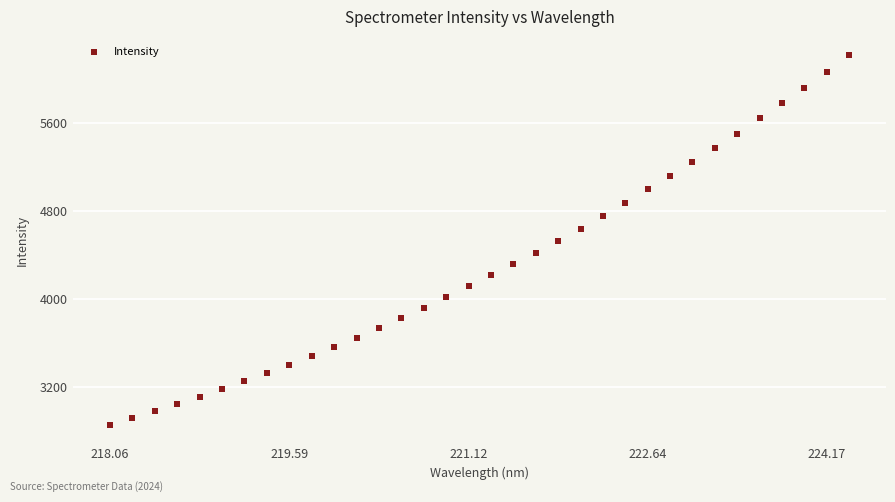

What is the range of Y values (max minus min)?

3358.3